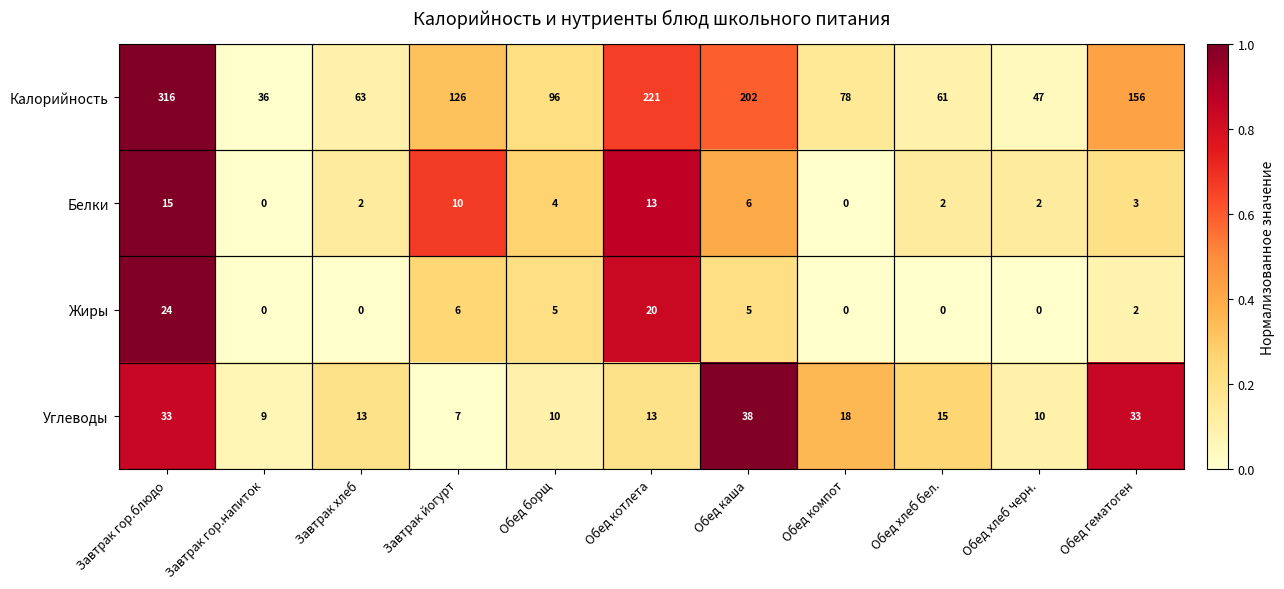

Is it true that Углеводы equals 10 at Обед борщ?

True